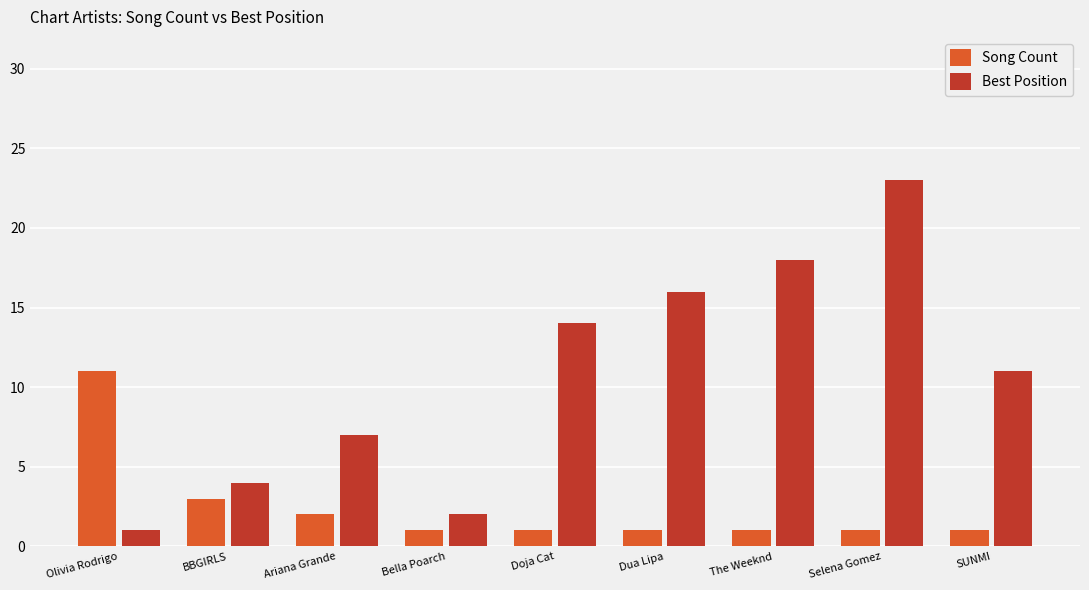

What are all the series names shown in the legend?

Song Count, Best Position